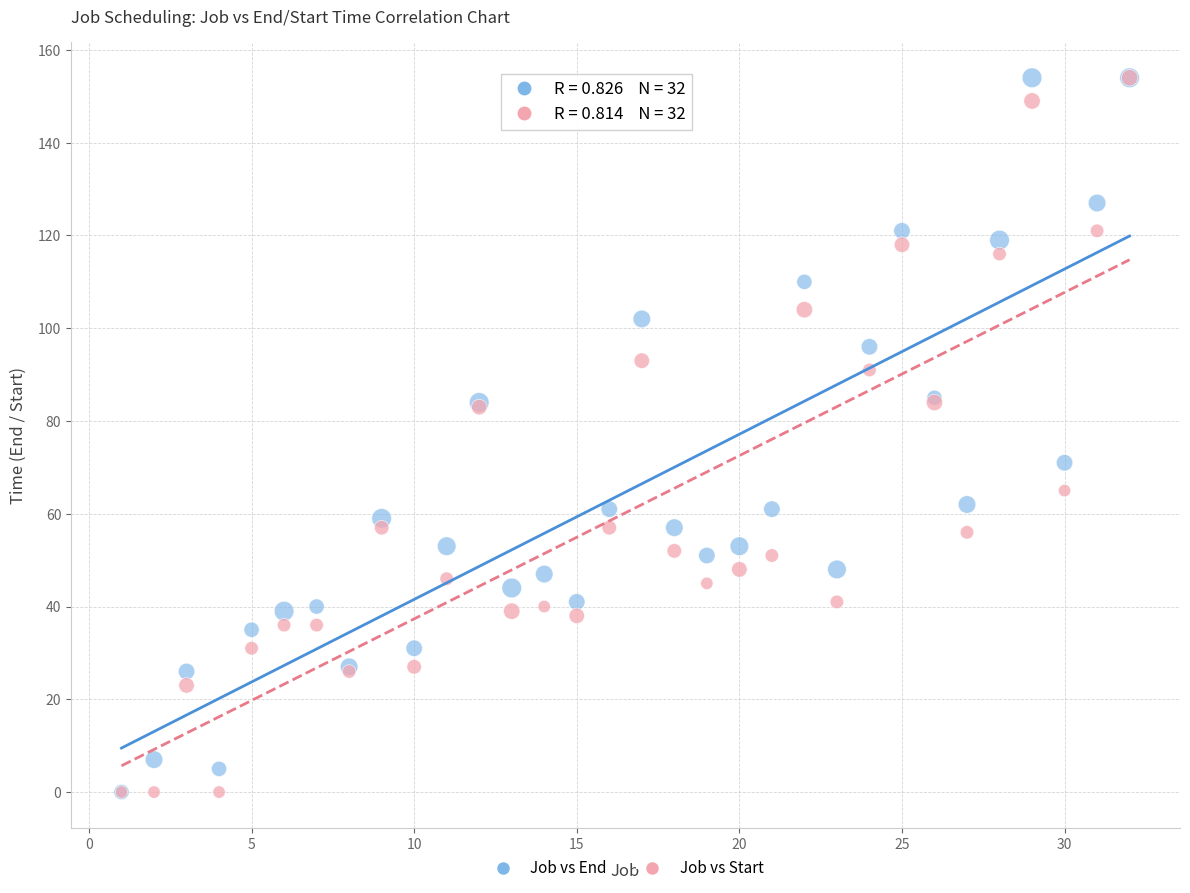

What are all the series names shown in the legend?

Job vs End, Job vs Start